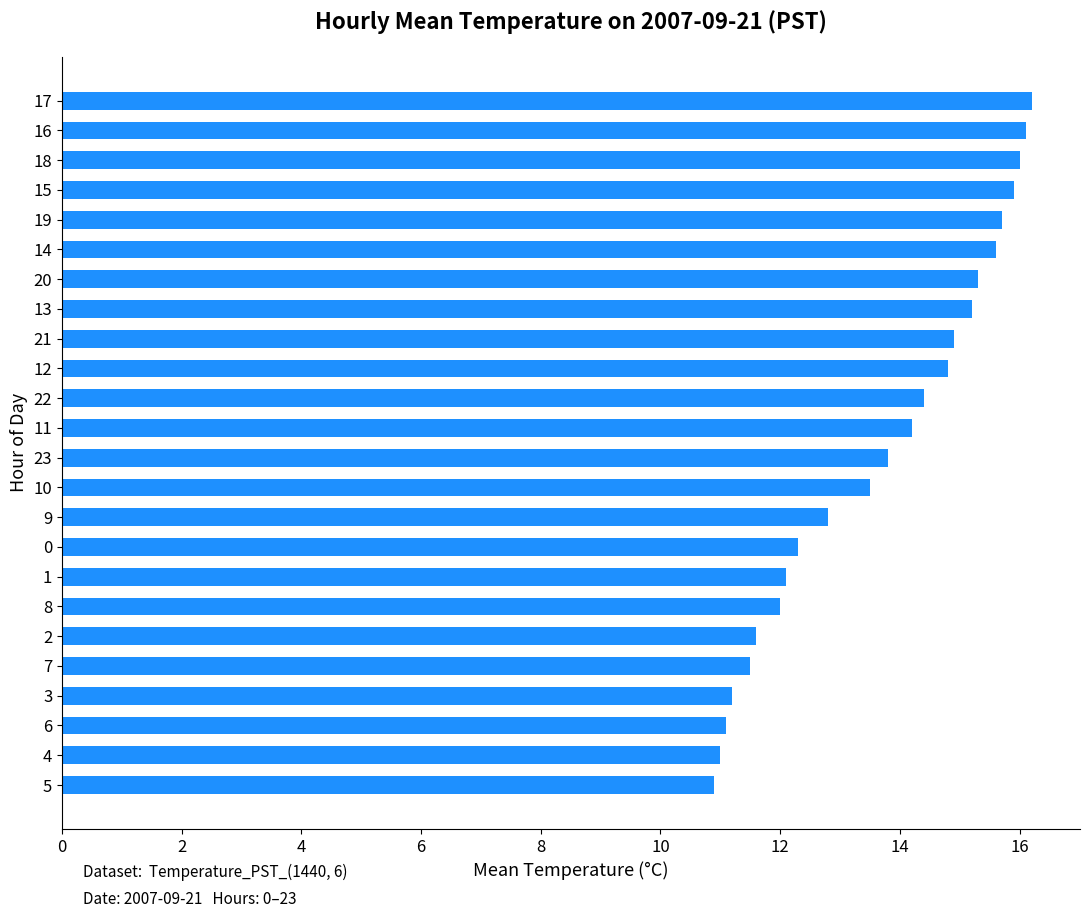

What is the minimum value shown in the chart?

10.9